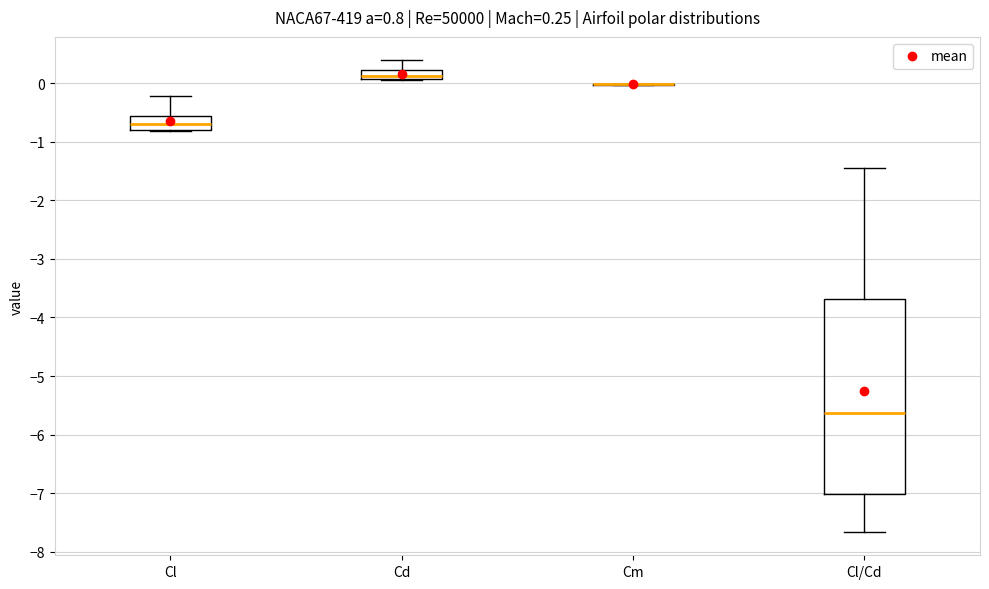

Comparing the boxes themselves (not the whiskers), which one is the tallest?

Cl/Cd